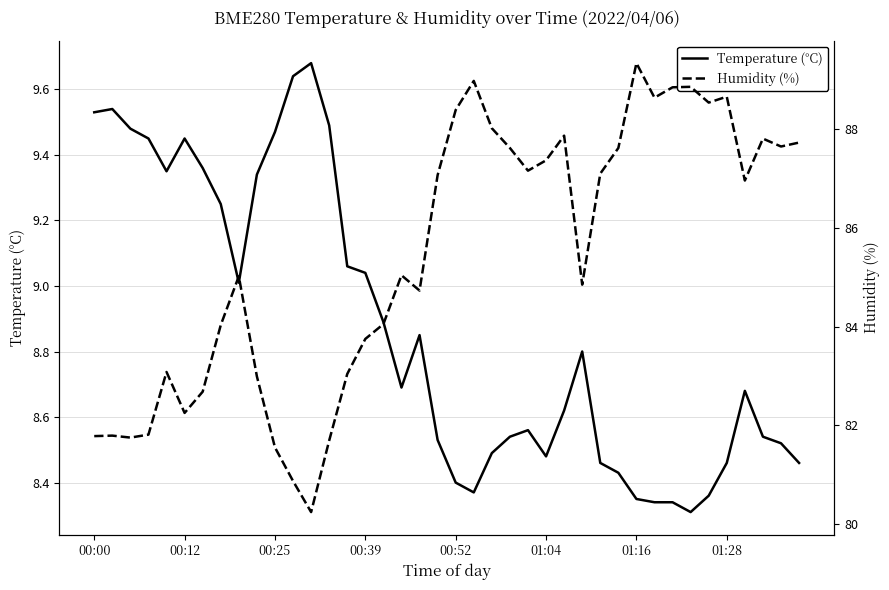

What is the approximate value of Temperature (°C) at 19?

8.5